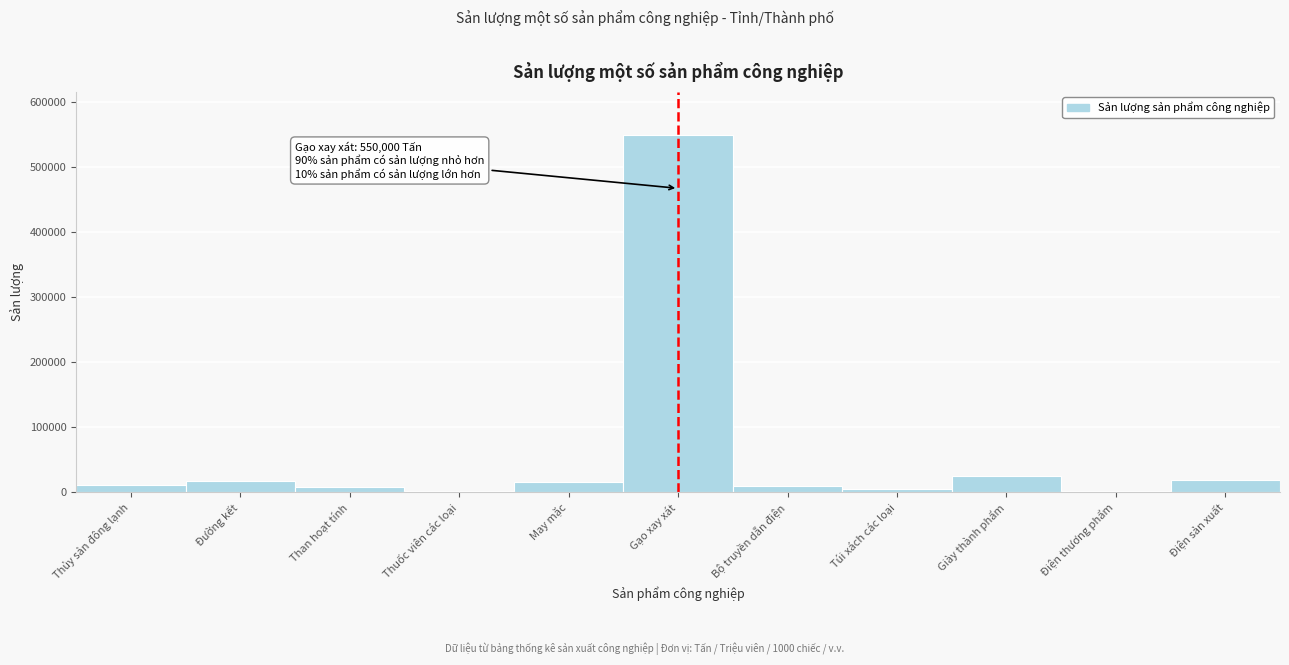

Is it true that the value at Đường kết is 17500?

True